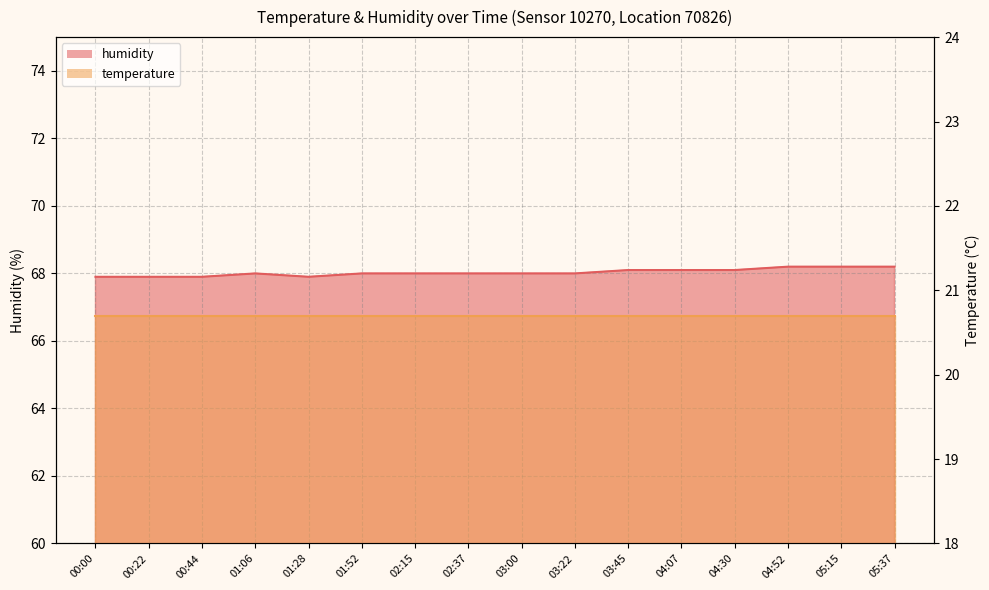

At which label is humidity_line closest to 68?

01:06